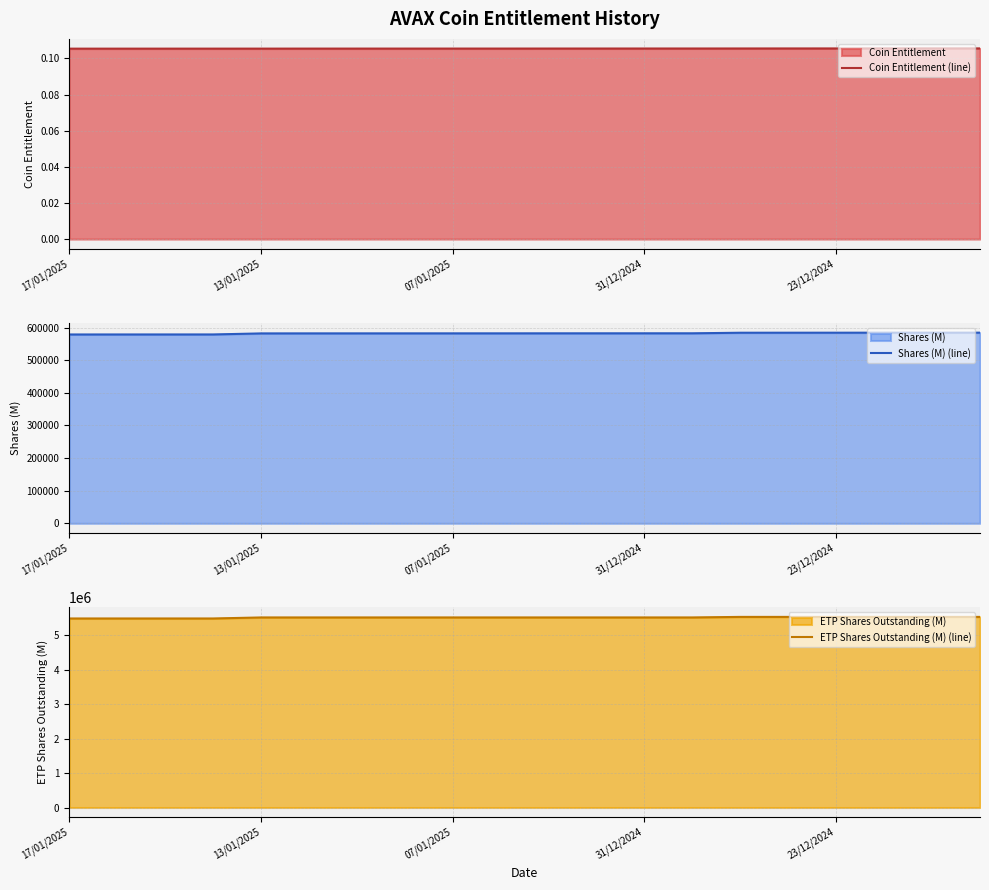

Does the chart have visible grid lines?

Yes